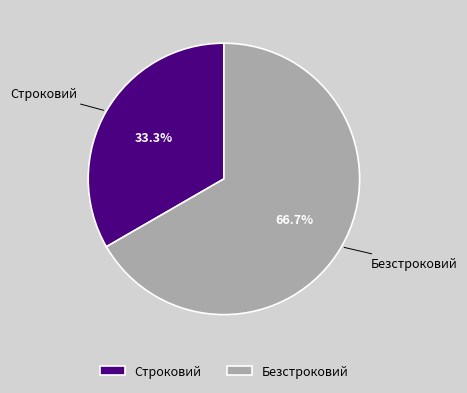

To the nearest percent, what is the combined percentage of Строковий and Безстроковий?

100%